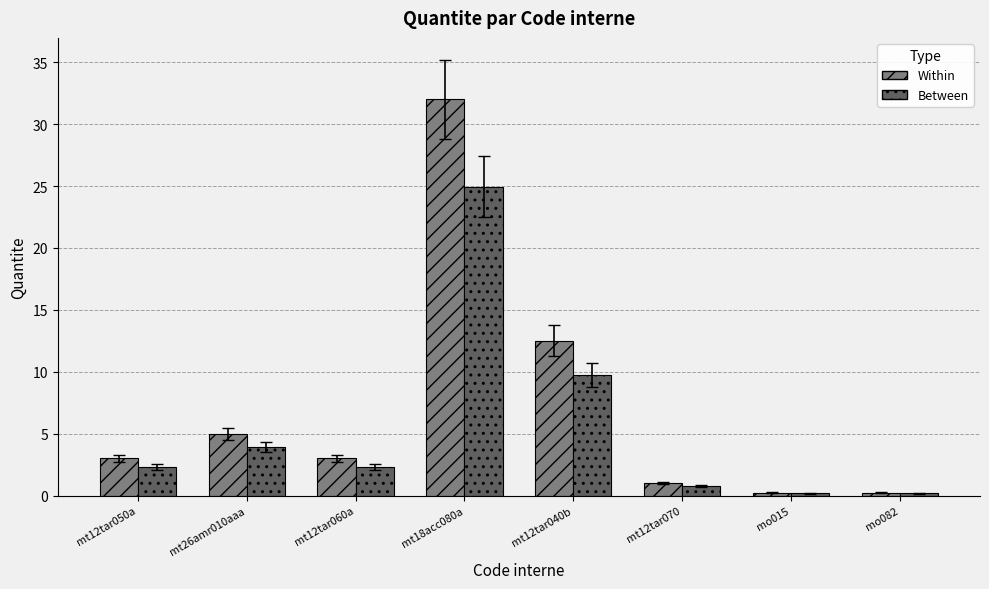

Does the chart contain stacked bars?

No